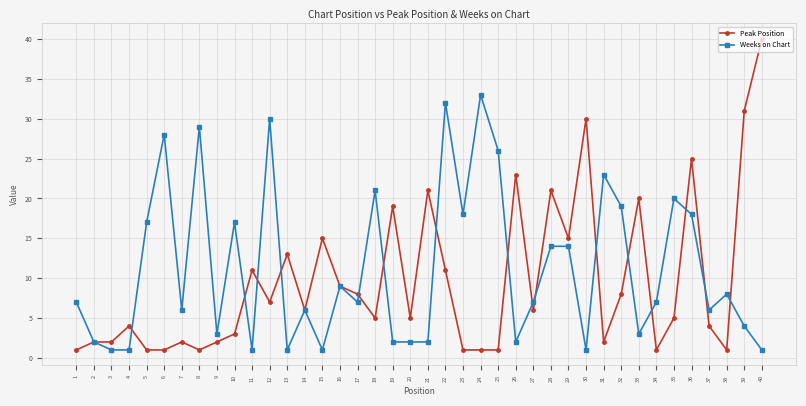

How many series are shown in this chart?

2